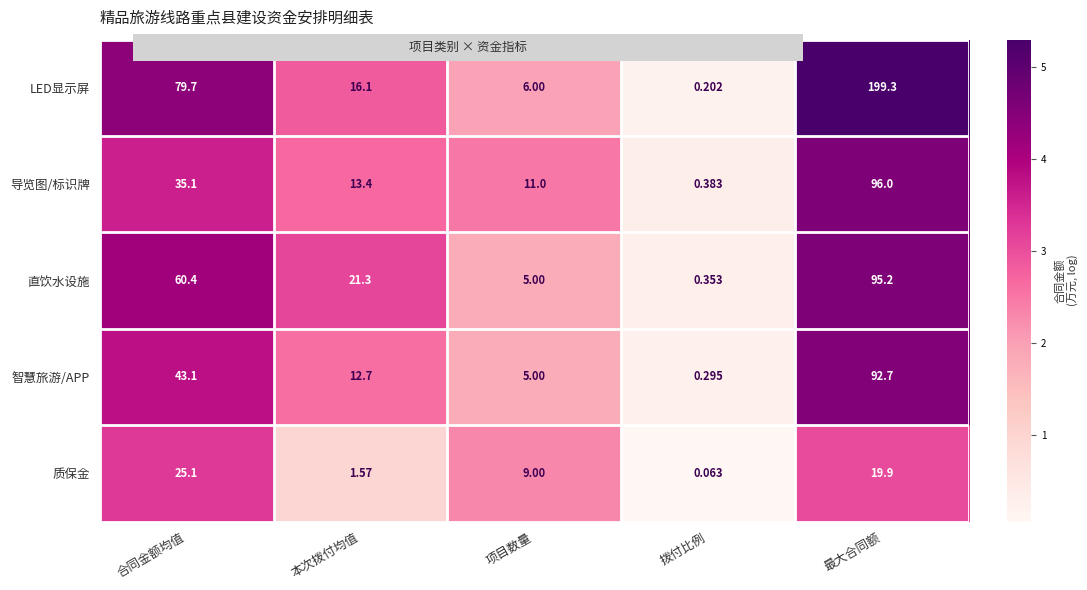

At which label does 智慧旅游/APP reach its minimum?

拨付比例